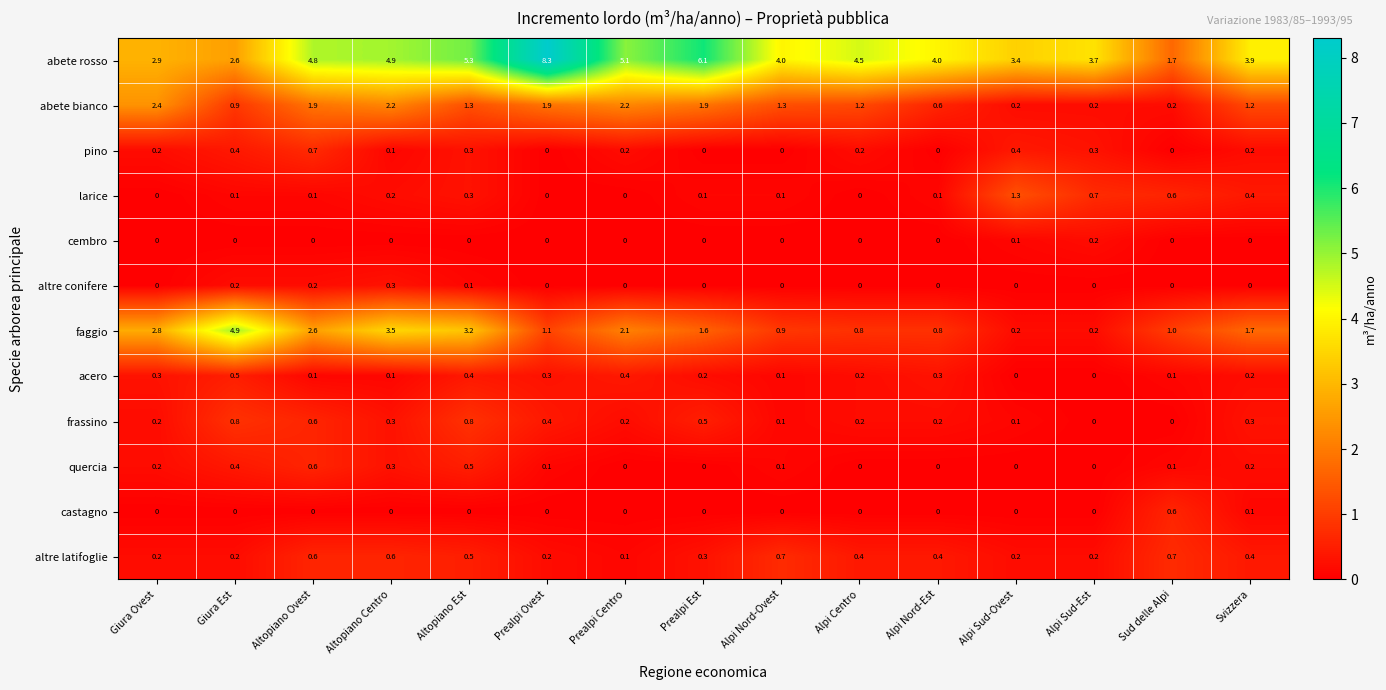

What value does the abete rosso series have at Prealpi Ovest?

8.3